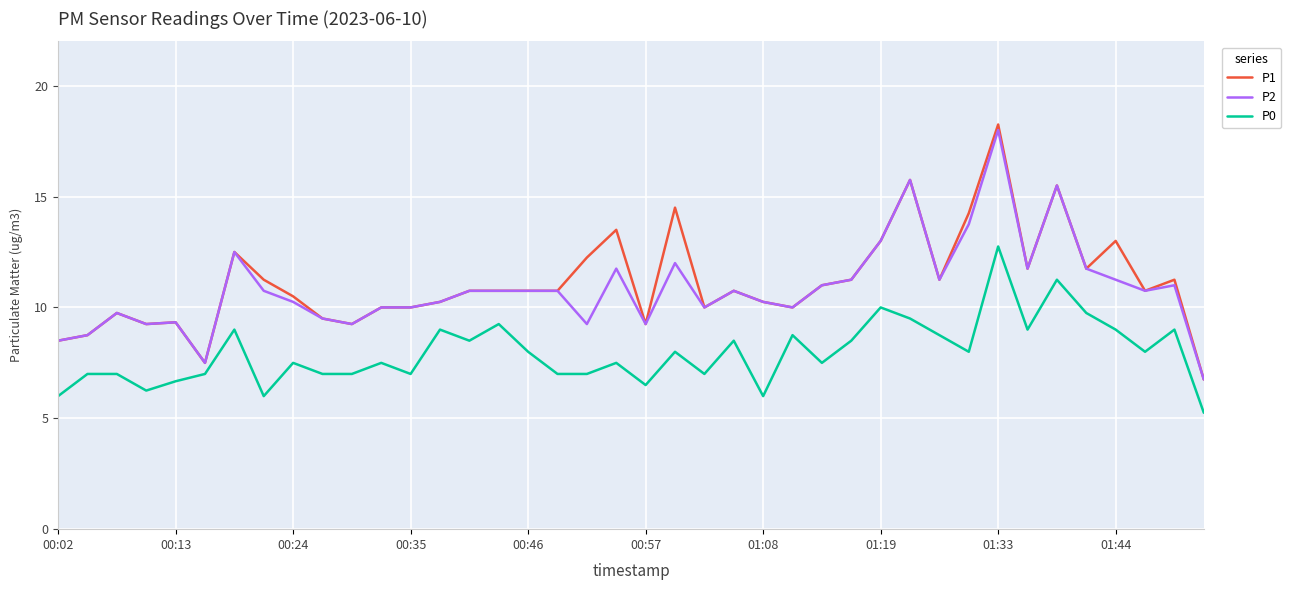

True or false: P1 and P0 cross at least once.

False